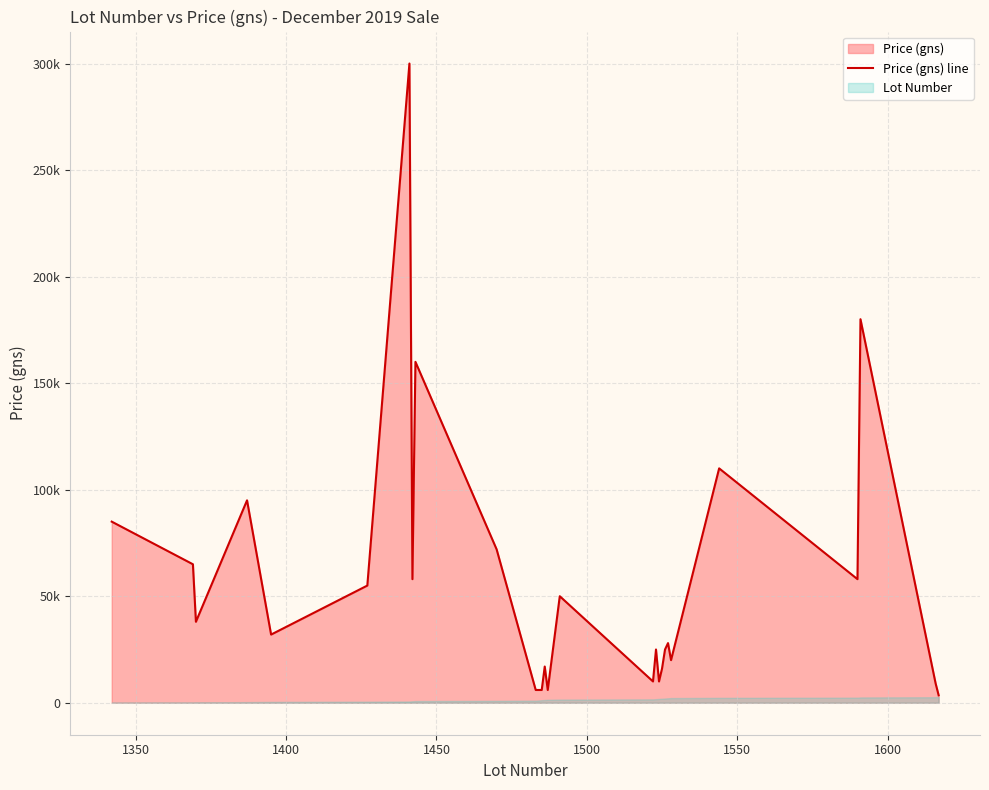

What is the average value?

55196